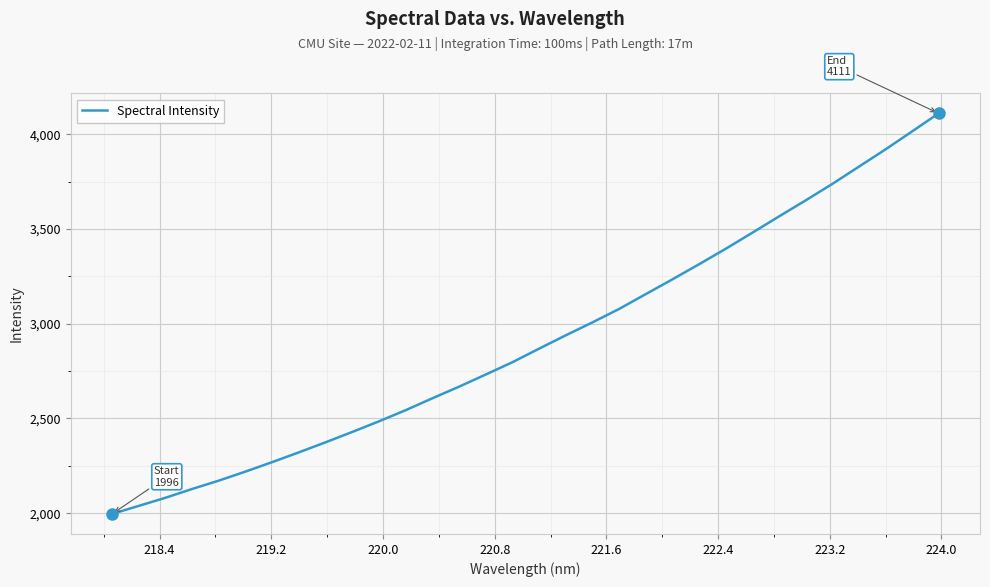

What is the smallest value displayed?

1995.9